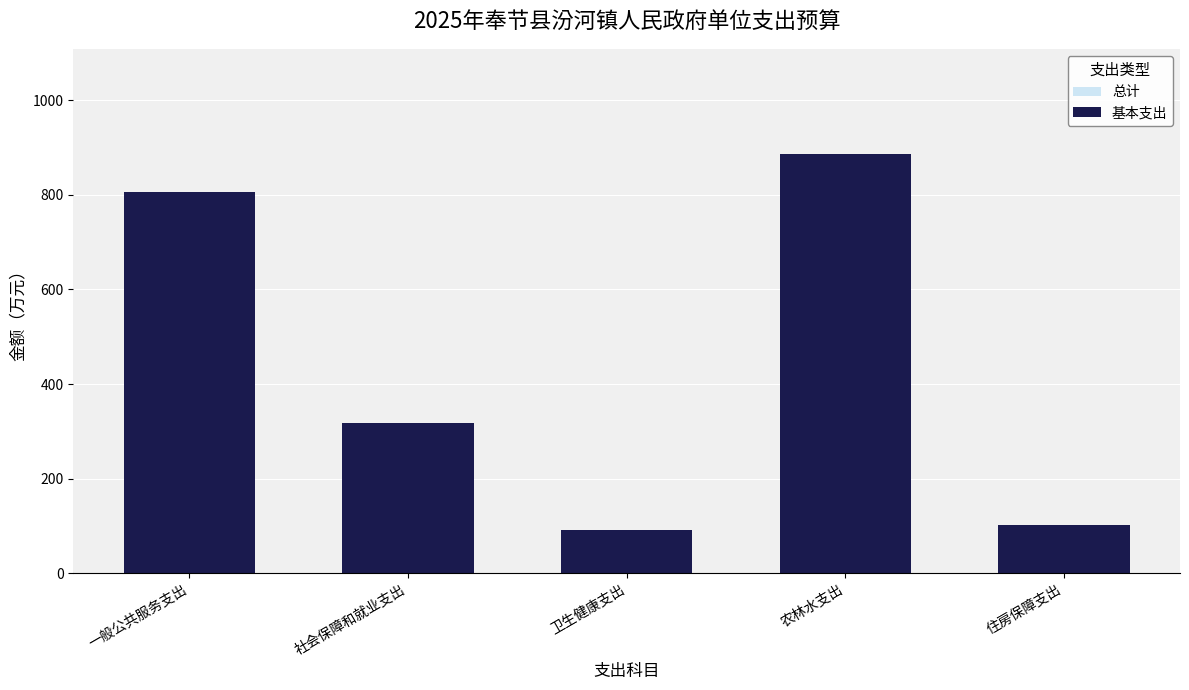

What is the maximum value for 基本支出?

887.1